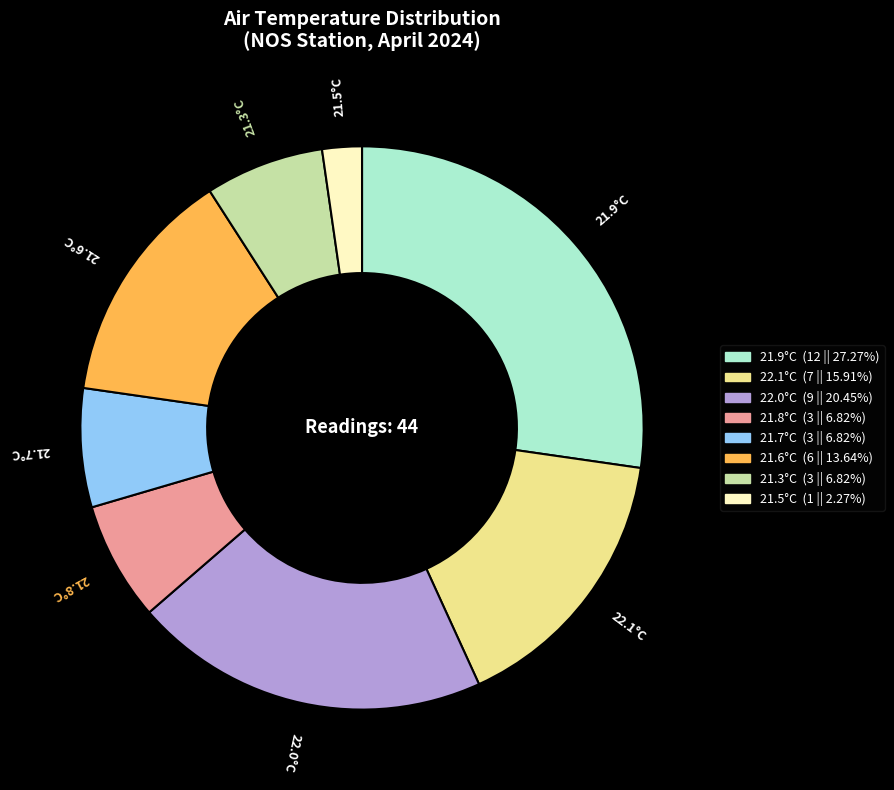

Is there any slice that represents more than half of the pie?

No